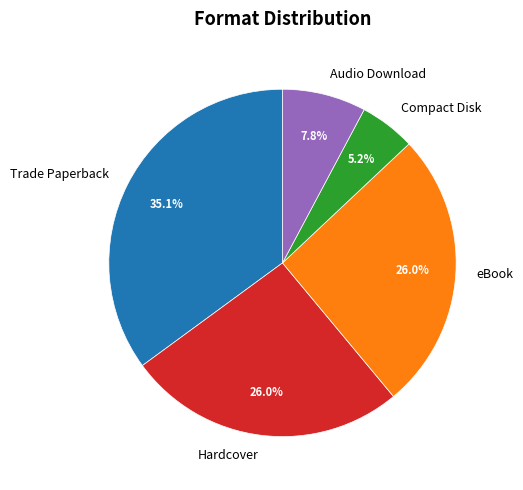

Is the sum of Hardcover and Compact Disk greater than half?

No